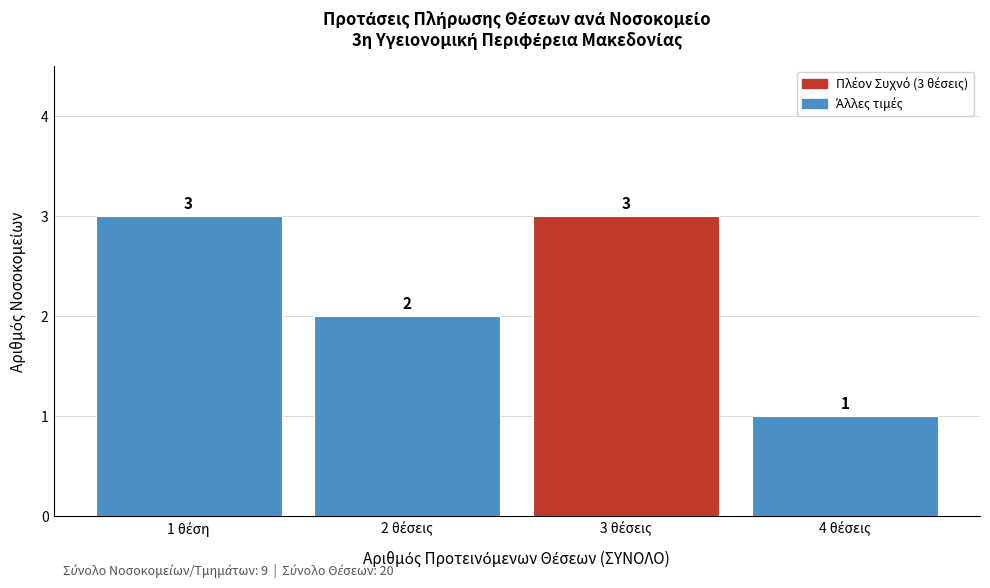

Reading right to left, what are all the values shown in this chart?

1	3	2	3